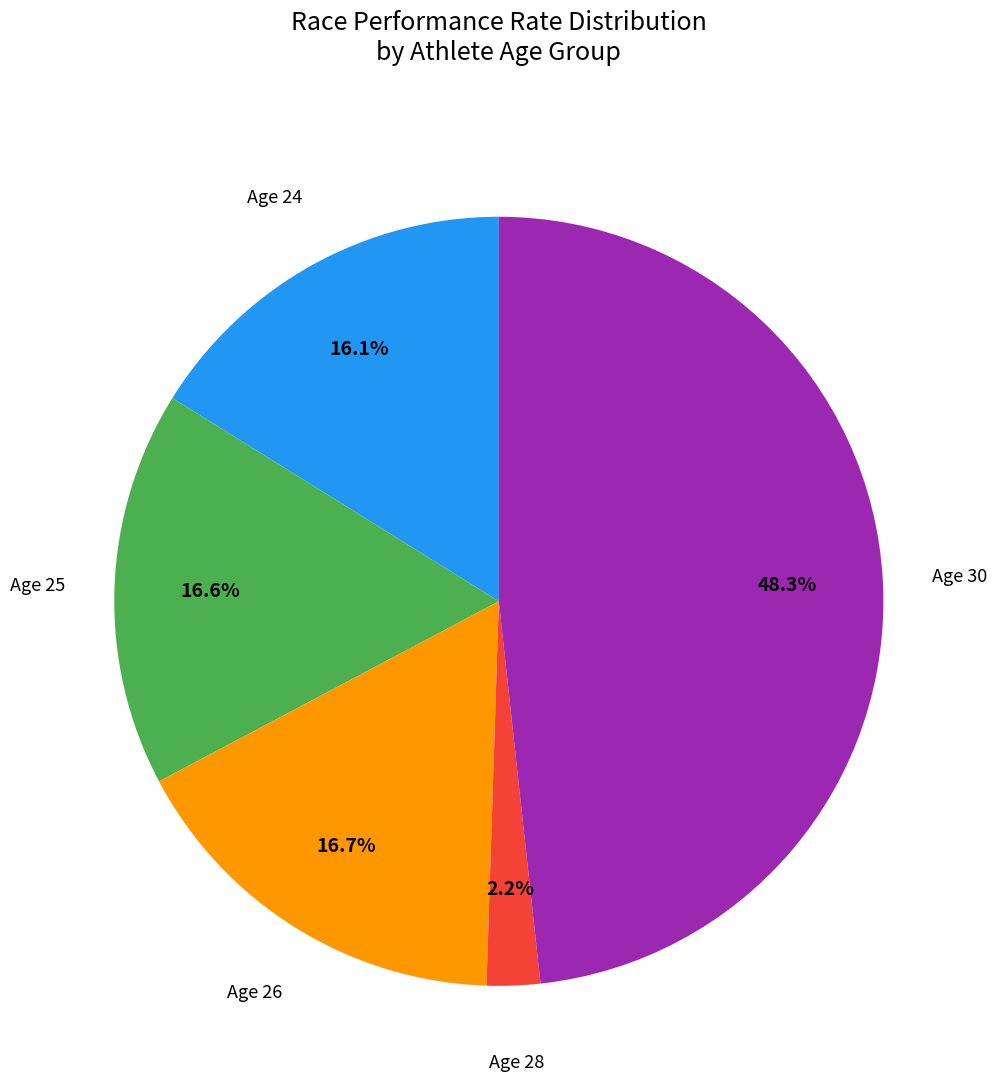

Does any single category account for the majority?

No